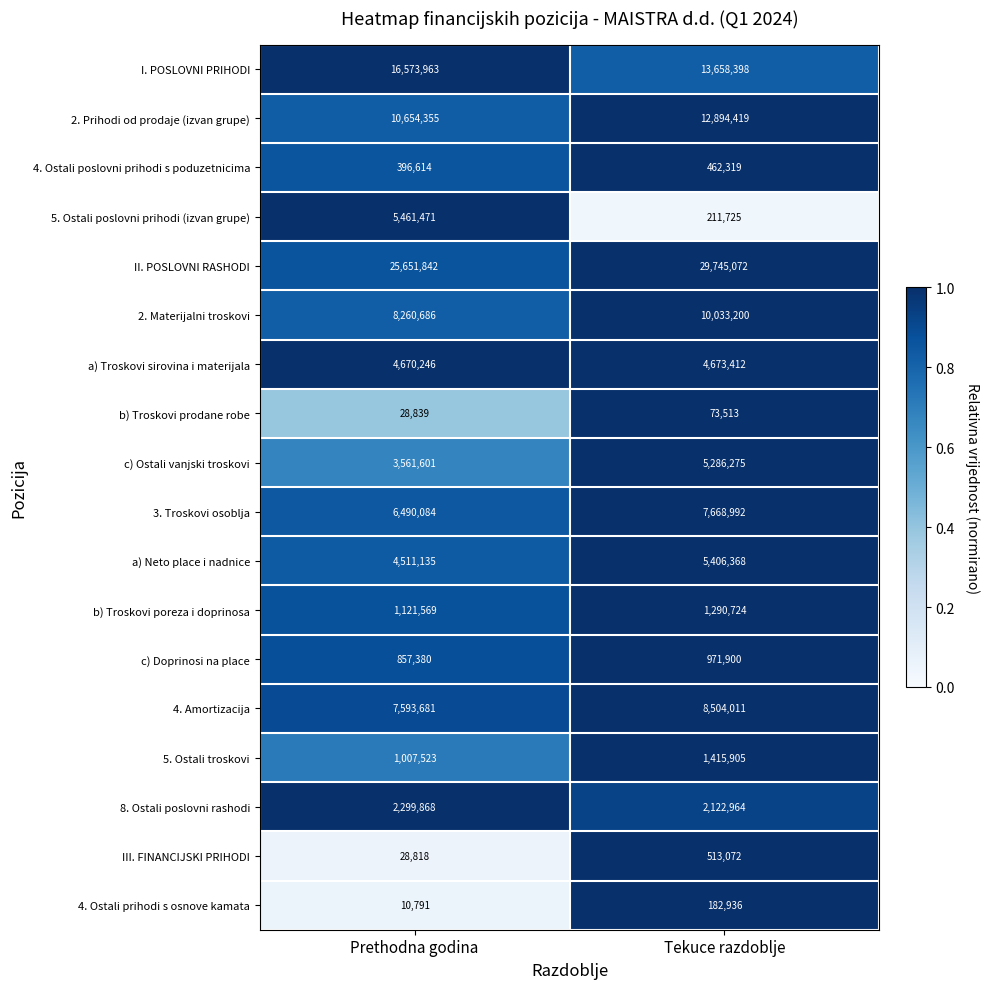

Which label corresponds to the smallest value in the chart?

Prethodna godina